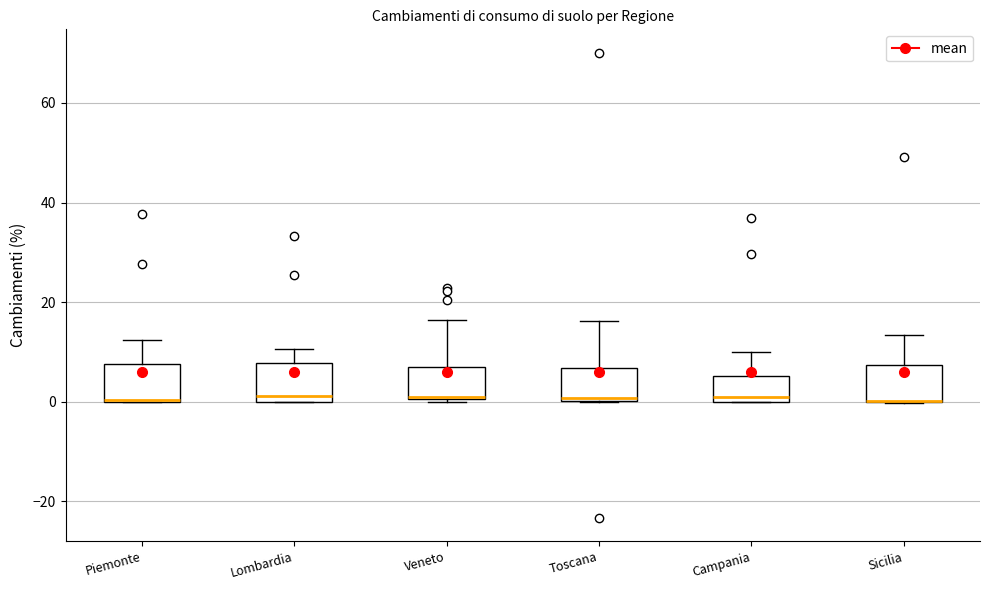

Where is the lower edge of the box for Sicilia on the y-axis? The values are not printed on the chart, so give them approximately, as read against the axis.

0